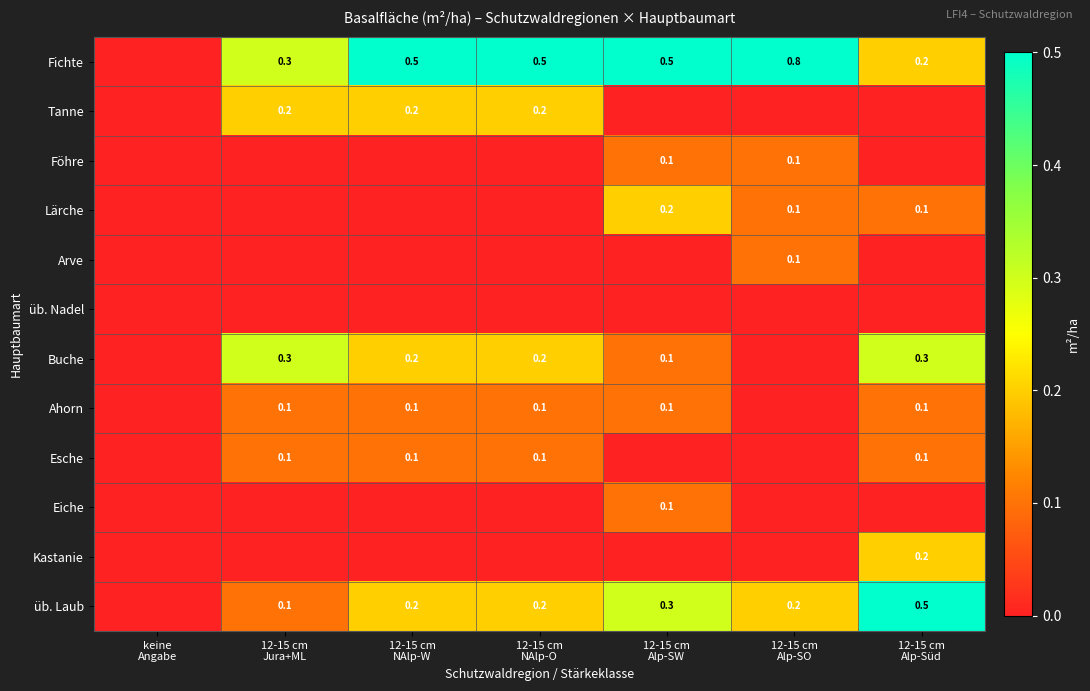

What is the sum of all Buche values?

1.1